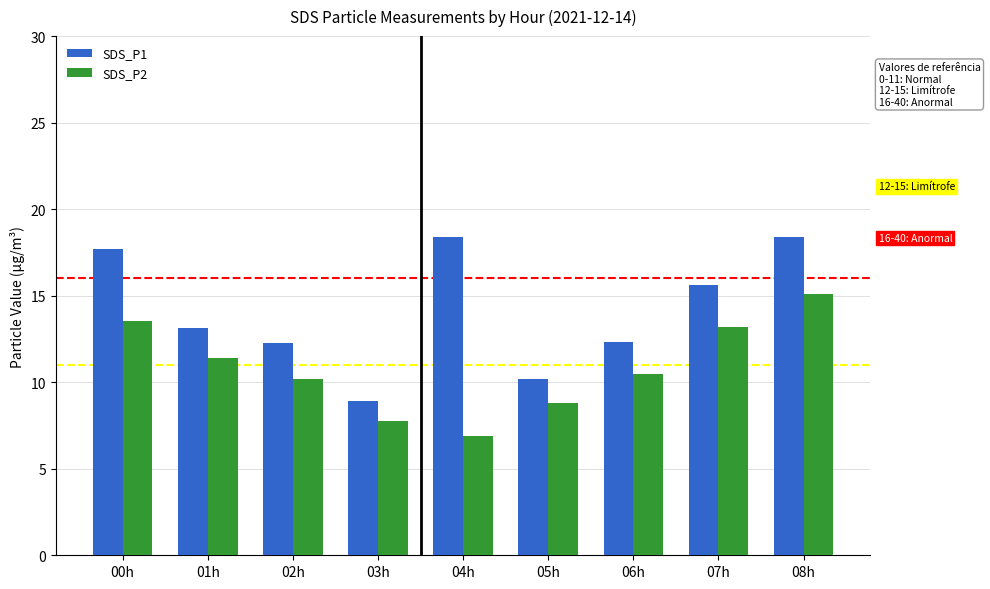

At how many categories does at least one series exceed 12?

7